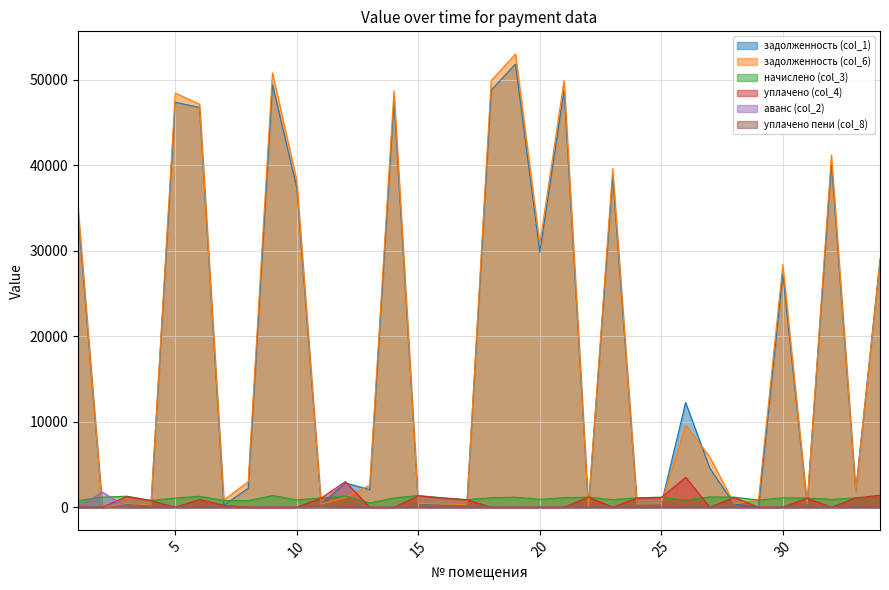

Which has a higher value, 20 or 14?

14